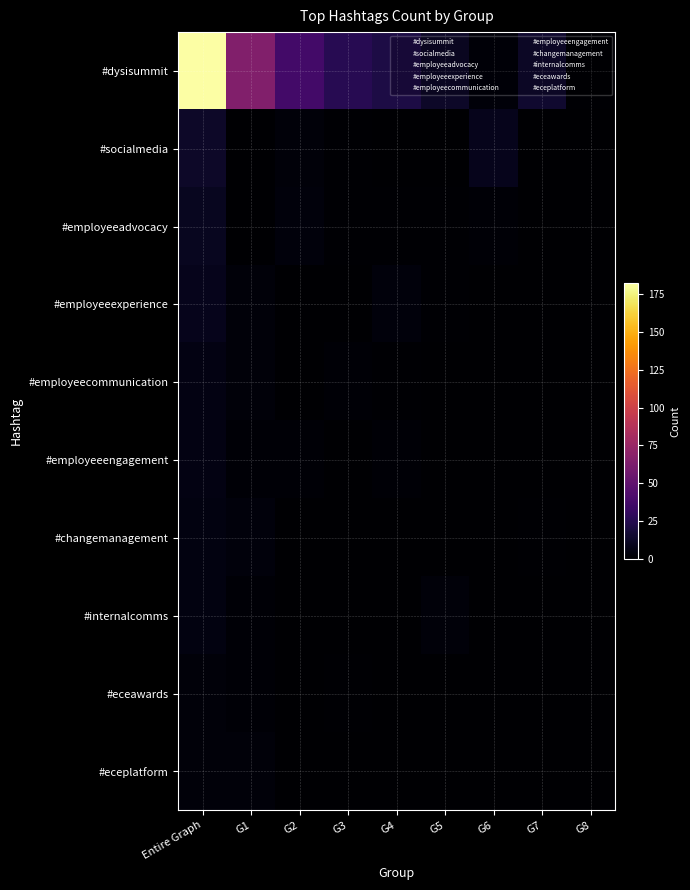

Reading right to left, extract all data points from this chart.

#dysisummit: G8=1	G7=15	G6=3	G5=13	G4=22	G3=26	G2=37	G1=65	Entire Graph=182
#socialmedia: G8=0	G7=0	G6=9	G5=0	G4=0	G3=1	G2=3	G1=0	Entire Graph=13
#employeeadvocacy: G8=0	G7=0	G6=2	G5=1	G4=1	G3=1	G2=4	G1=0	Entire Graph=10
#employeeexperience: G8=0	G7=0	G6=0	G5=1	G4=4	G3=0	G2=0	G1=3	Entire Graph=9
#employeecommunication: G8=0	G7=0	G6=0	G5=0	G4=1	G3=2	G2=0	G1=3	Entire Graph=6
#employeeengagement: G8=0	G7=0	G6=0	G5=0	G4=2	G3=0	G2=2	G1=2	Entire Graph=6
#changemanagement: G8=0	G7=1	G6=0	G5=0	G4=0	G3=0	G2=0	G1=4	Entire Graph=5
#internalcomms: G8=0	G7=0	G6=0	G5=3	G4=0	G3=0	G2=0	G1=2	Entire Graph=5
#eceawards: G8=0	G7=0	G6=0	G5=0	G4=0	G3=1	G2=0	G1=2	Entire Graph=3
#eceplatform: G8=0	G7=0	G6=0	G5=0	G4=0	G3=0	G2=0	G1=3	Entire Graph=3